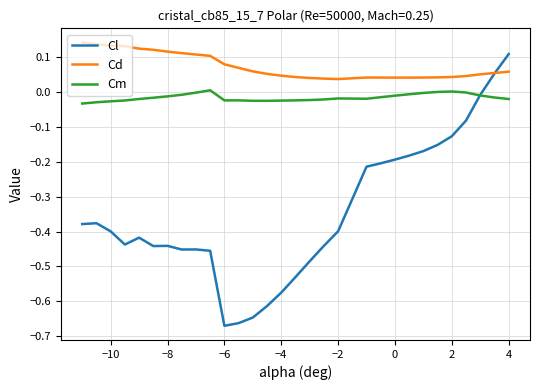

After their last crossing, which series has the higher values: Cl or Cd?

Cl